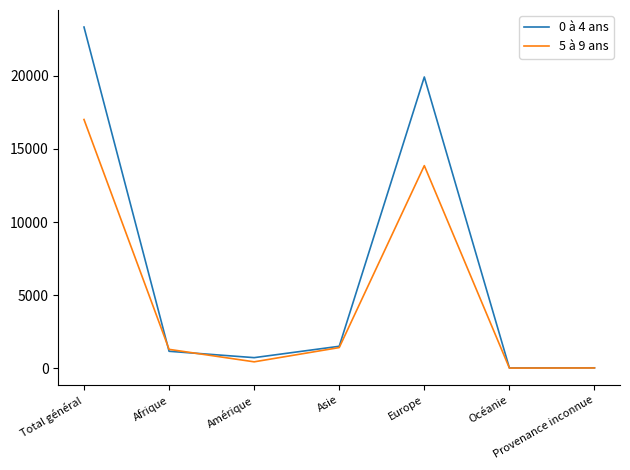

What is the total value across all series at Total général?

40363